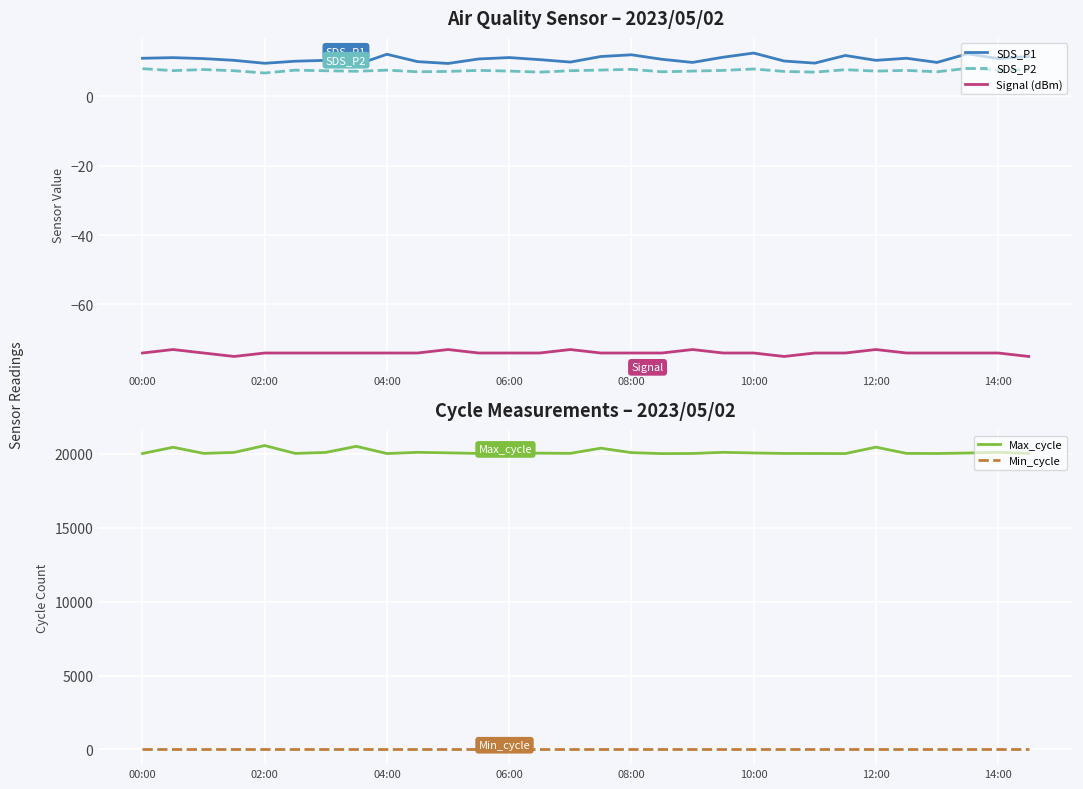

True or false: Signal (dBm) and SDS_P1 cross at least once.

False